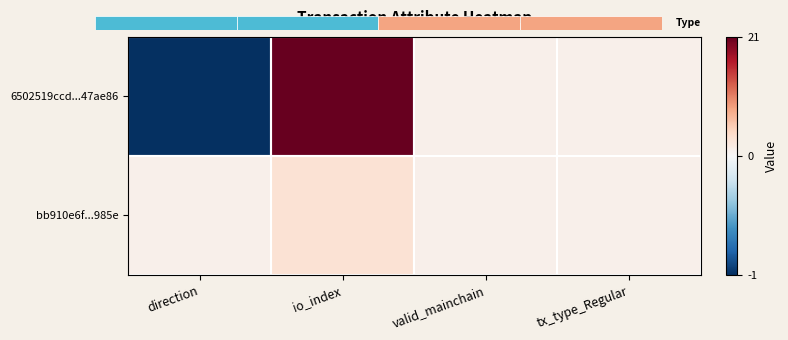

Reading left to right, list all the values displayed in this chart.

6502519ccd...47ae86: direction=-1	io_index=21	valid_mainchain=1	tx_type_Regular=1
bb910e6f...985e: direction=1	io_index=3	valid_mainchain=1	tx_type_Regular=1